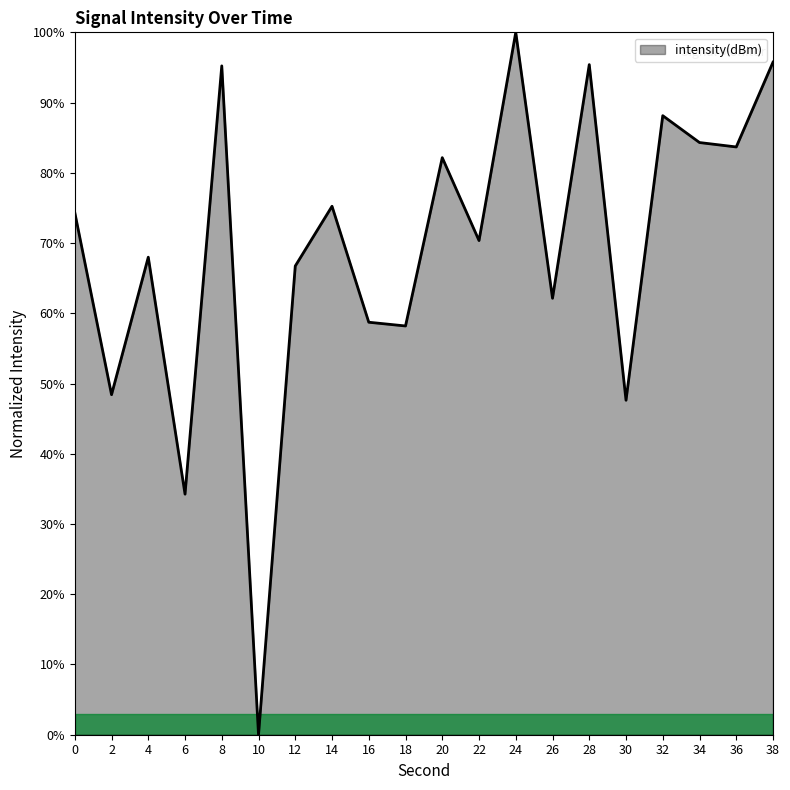

Which label corresponds to the smallest value in the chart?

10